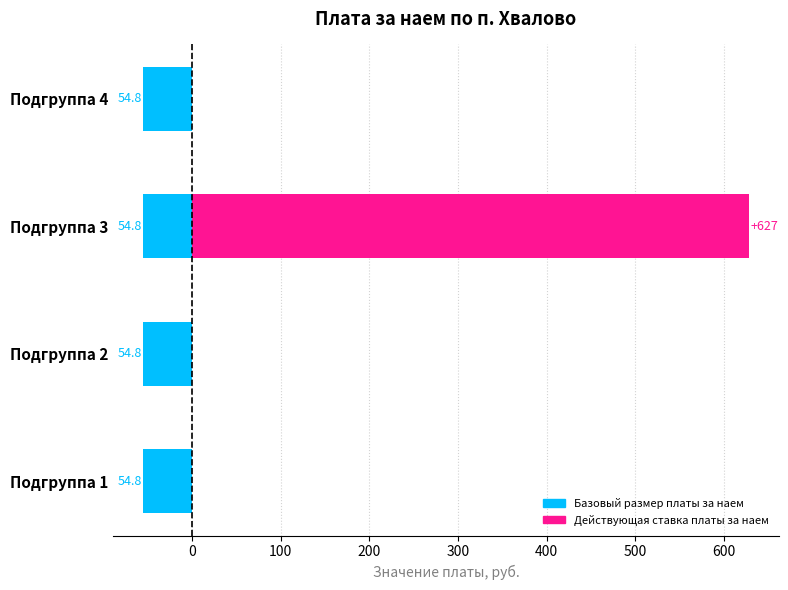

Count the number of data series in this chart.

2